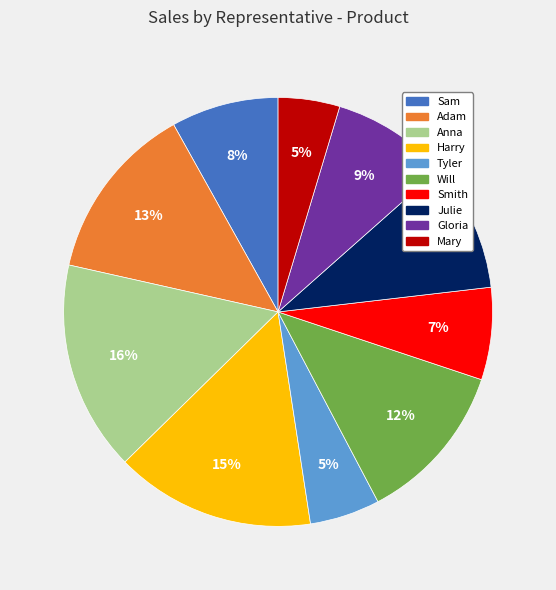

Is Smith the majority of the pie?

No